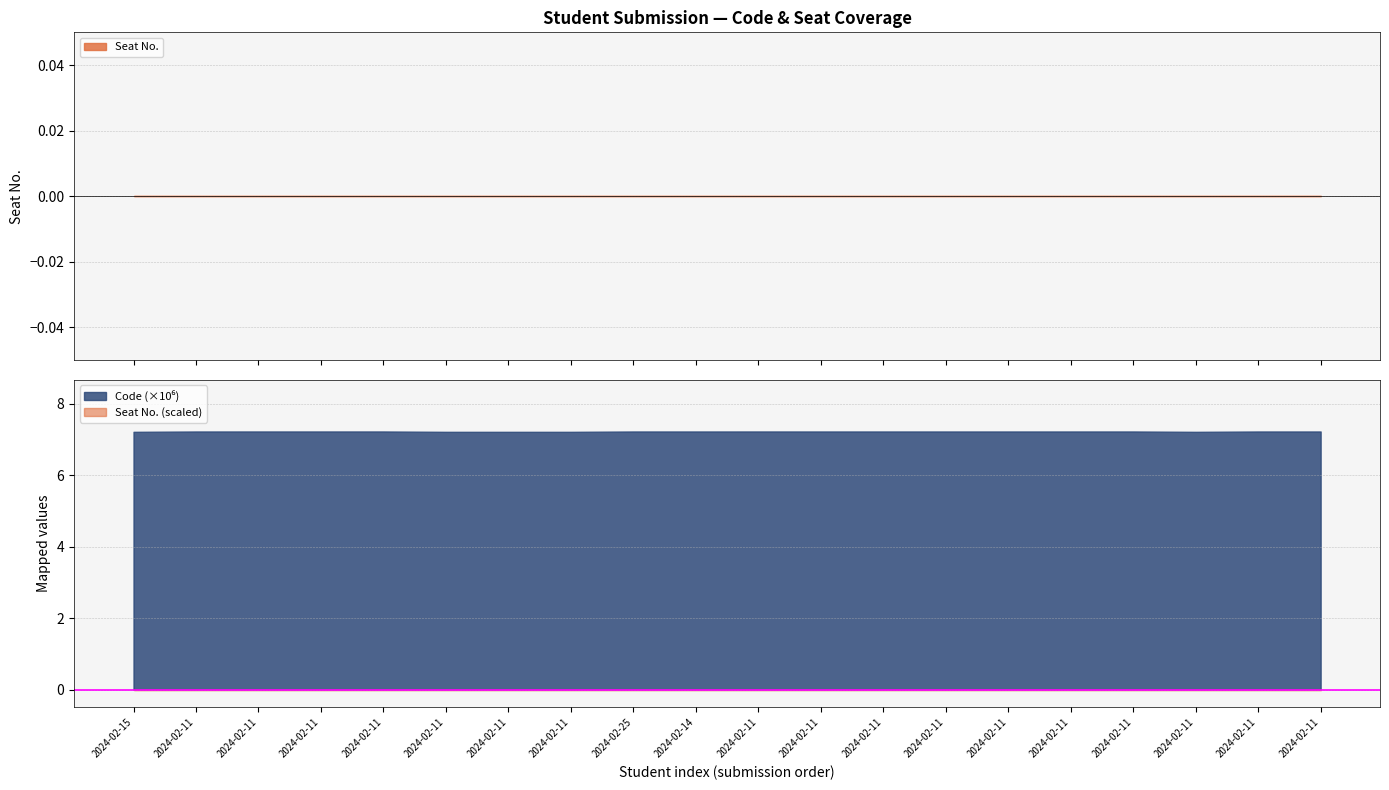

At 2024-02-11, list the series in order from largest to smallest.

Code, Seat No.